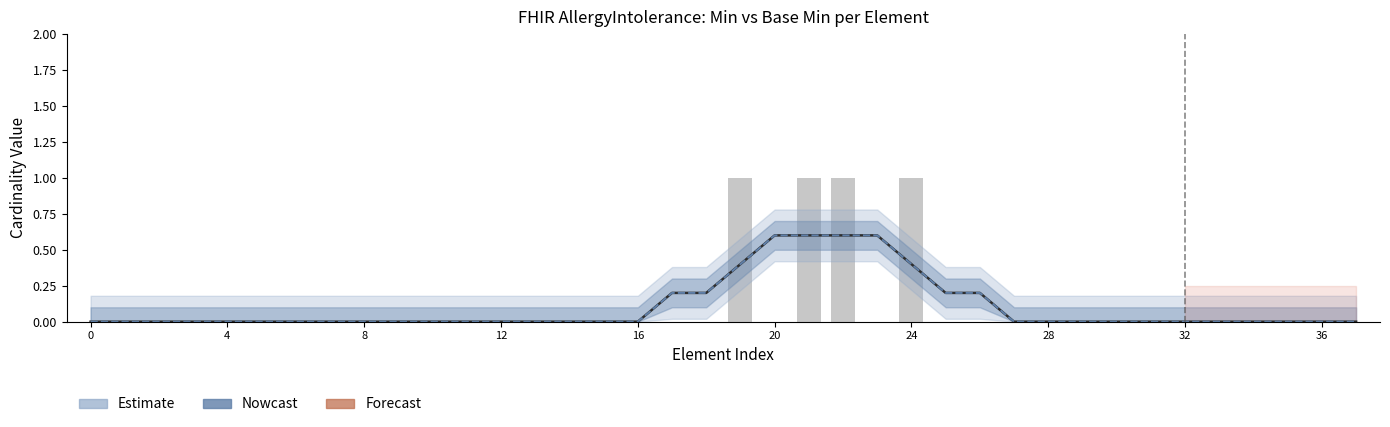

How many values exceed 0?

4